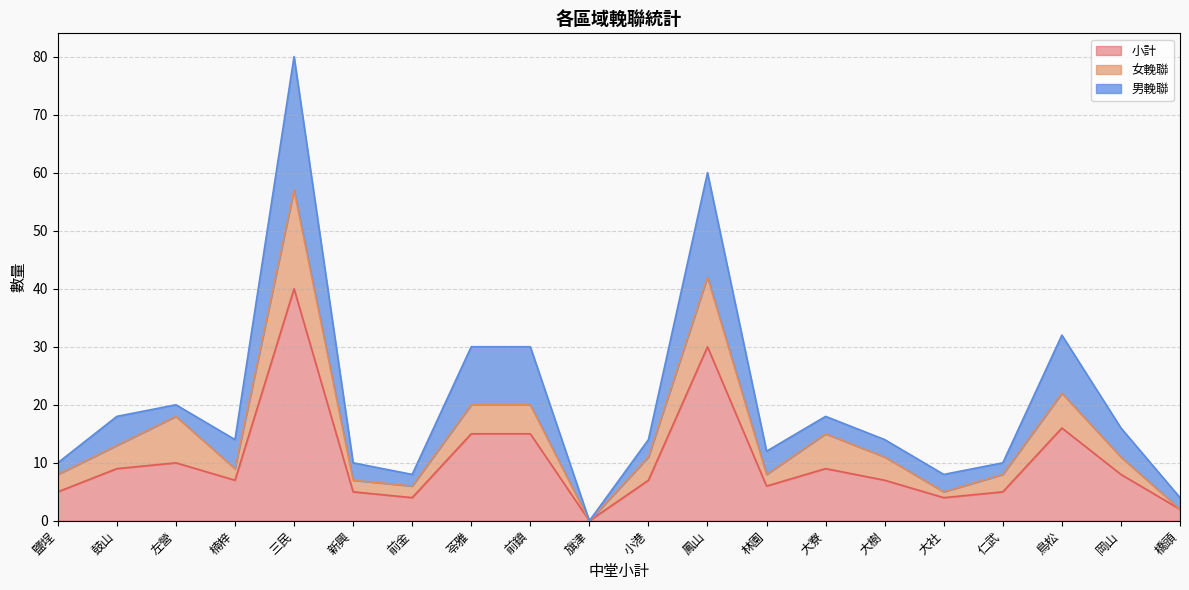

True or false: 小計 and 男輓聯 cross at least once.

False